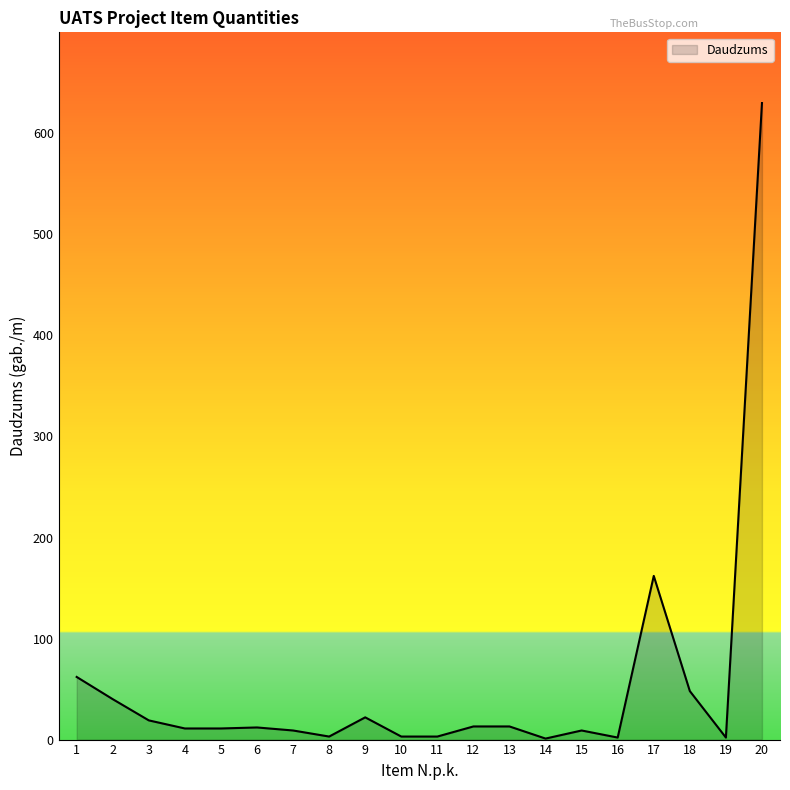

What is the greatest value displayed?

630